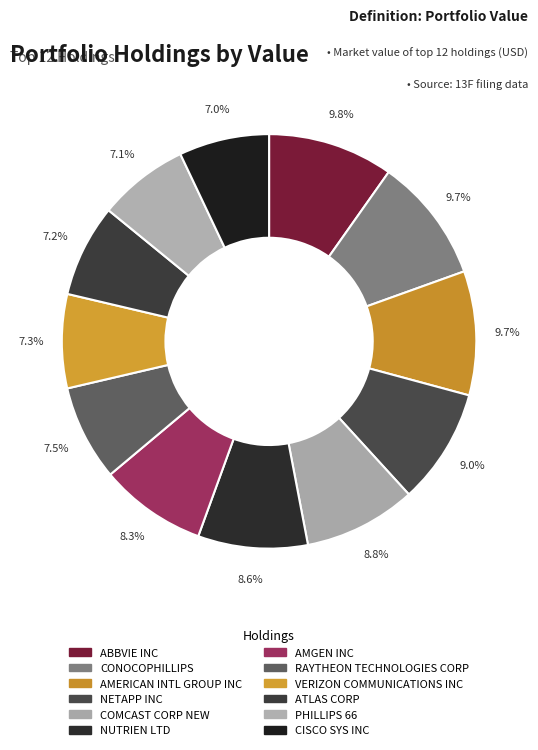

What is the ratio of the value at CONOCOPHILLIPS to the value at RAYTHEON TECHNOLOGIES CORP?

1.3